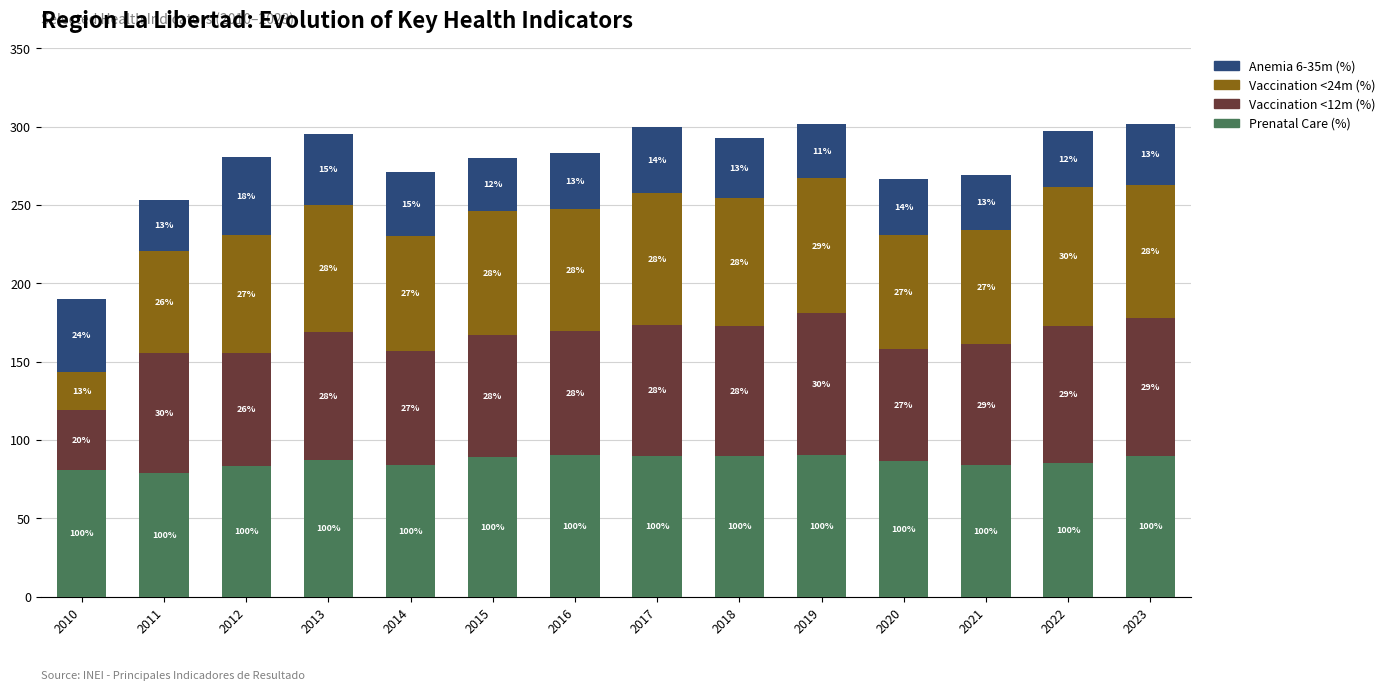

True or false: Prenatal Care (%) has a value of 79.0 at 2011.

True